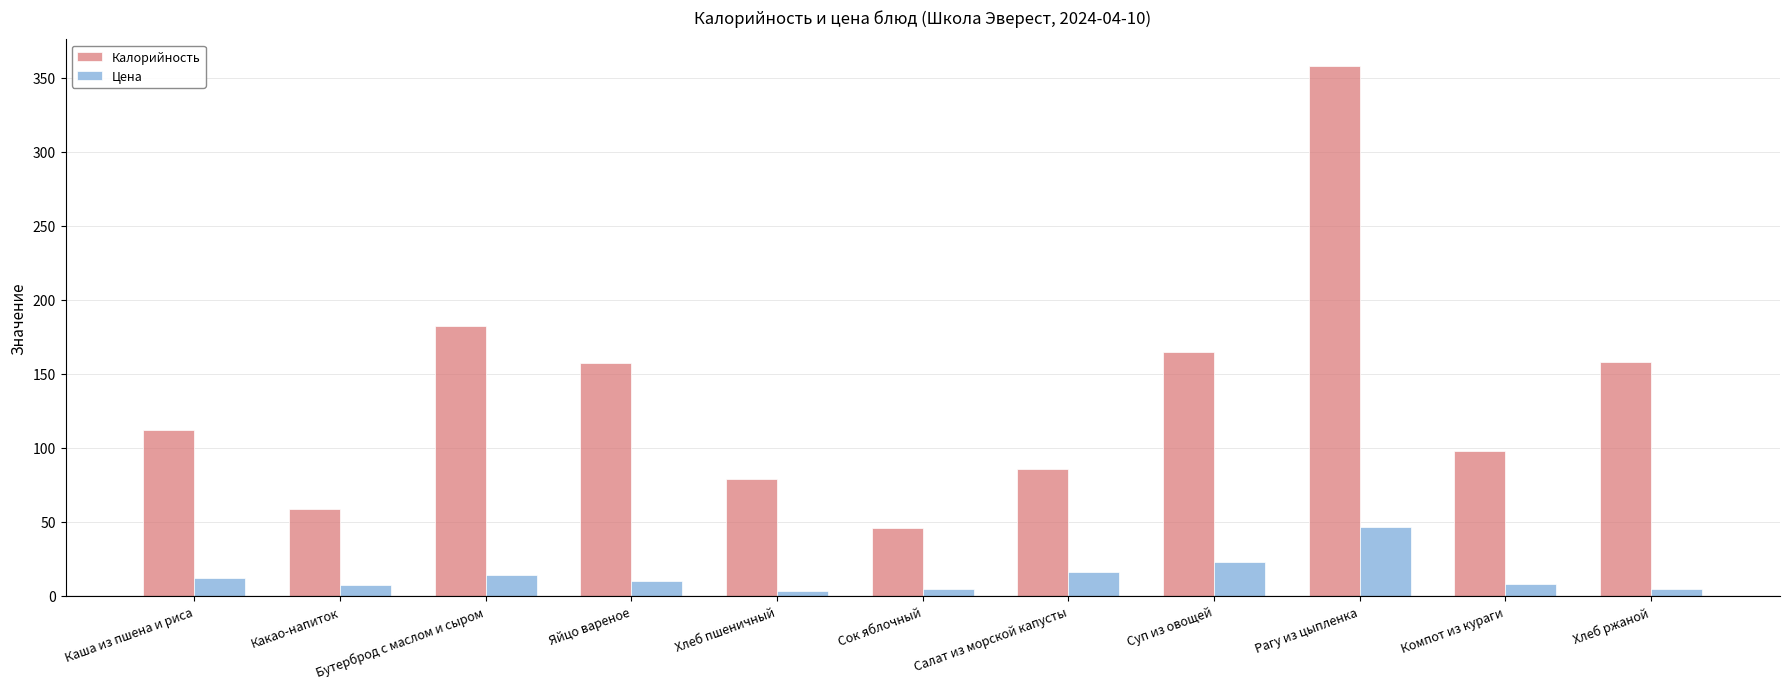

What is the difference between the Калорийность values at Сок яблочный and Бутерброд с маслом и сыром?

136.0